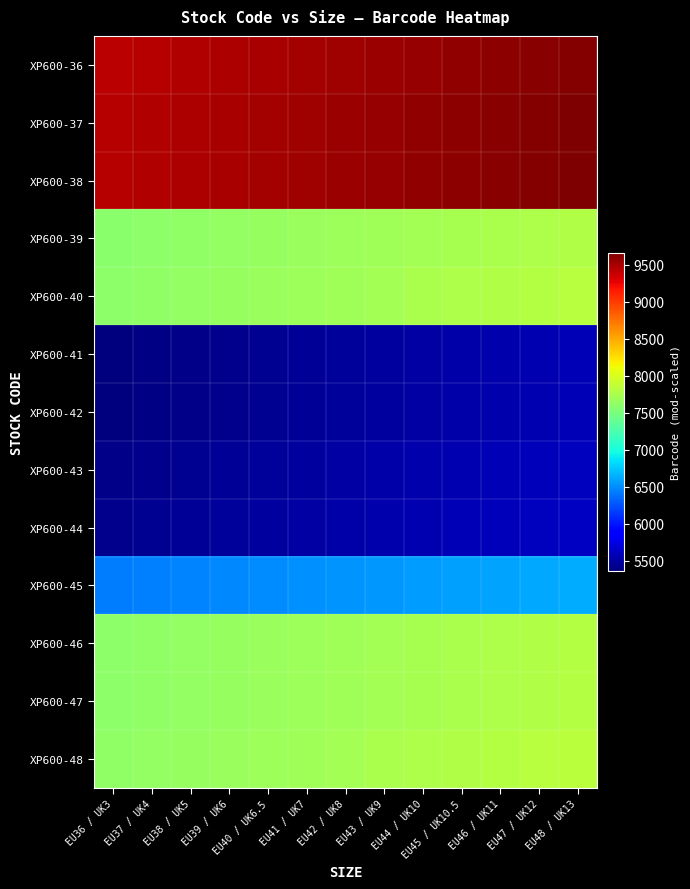

What is the spread (max minus min) of values at EU41 / UK7?

4090